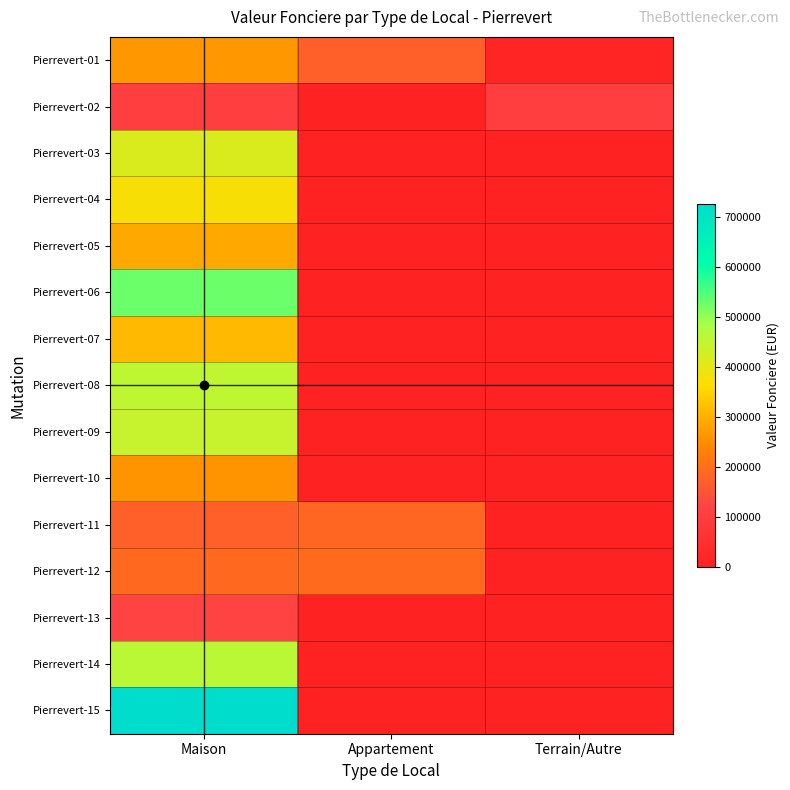

Reading left to right, extract all data points from this chart.

Pierrevert-01: Maison=265000	Appartement=171700	Terrain/Autre=13270
Pierrevert-02: Maison=106666	Appartement=0	Terrain/Autre=105000
Pierrevert-03: Maison=415000	Appartement=0	Terrain/Autre=0
Pierrevert-04: Maison=374000	Appartement=0	Terrain/Autre=0
Pierrevert-05: Maison=288405	Appartement=0	Terrain/Autre=0
Pierrevert-06: Maison=528000	Appartement=0	Terrain/Autre=0
Pierrevert-07: Maison=312800	Appartement=0	Terrain/Autre=0
Pierrevert-08: Maison=454150	Appartement=0	Terrain/Autre=0
Pierrevert-09: Maison=443115	Appartement=0	Terrain/Autre=0
Pierrevert-10: Maison=260000	Appartement=0	Terrain/Autre=0
Pierrevert-11: Maison=170000	Appartement=183000	Terrain/Autre=0
Pierrevert-12: Maison=186000	Appartement=190000	Terrain/Autre=0
Pierrevert-13: Maison=119050	Appartement=0	Terrain/Autre=0
Pierrevert-14: Maison=460000	Appartement=0	Terrain/Autre=0
Pierrevert-15: Maison=726700	Appartement=0	Terrain/Autre=0